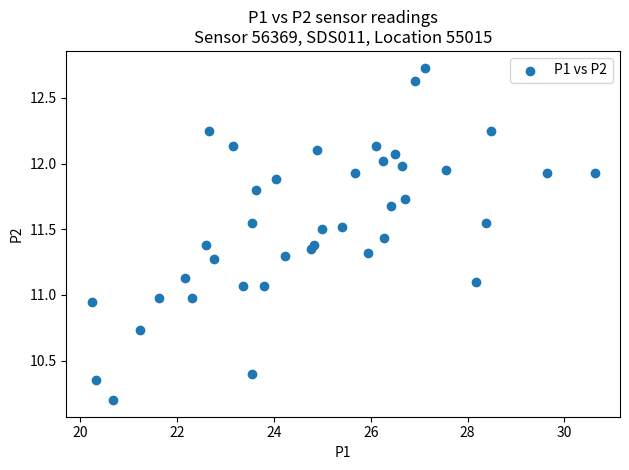

What is the range of X values (max minus min)?

10.4